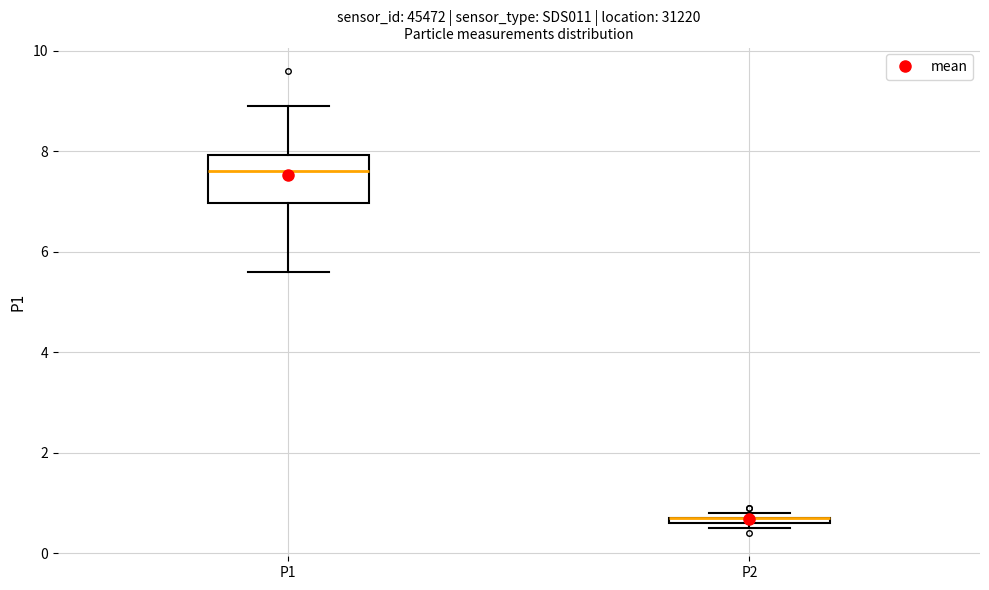

Which box is the tallest, from its lower edge to its upper edge?

P1